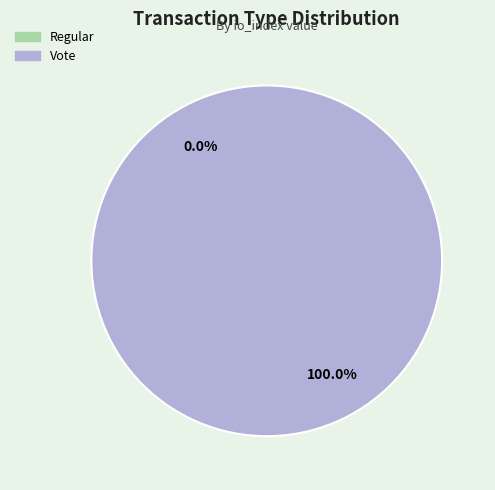

What percentage do Vote and Regular together represent?

100.0%